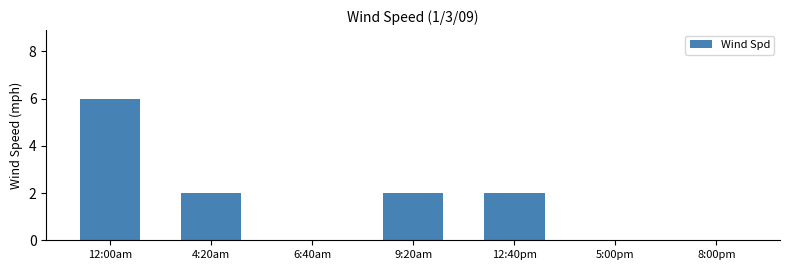

Reading right to left, list all the values displayed in this chart.

0	0	2	2	0	2	6